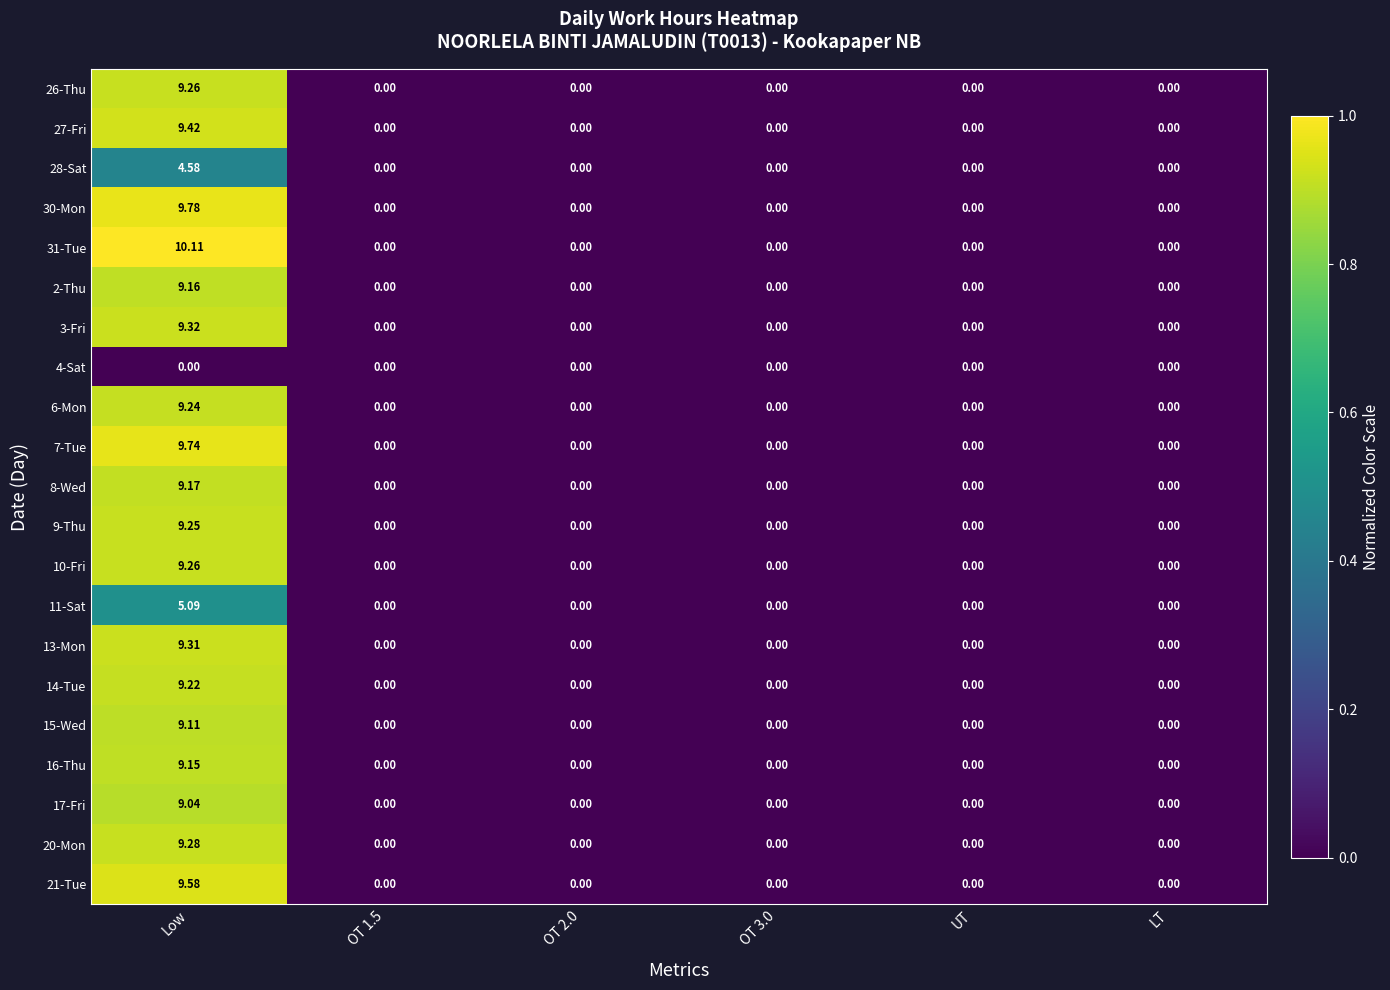

Which category has the highest value in the 15-Wed series?

Low